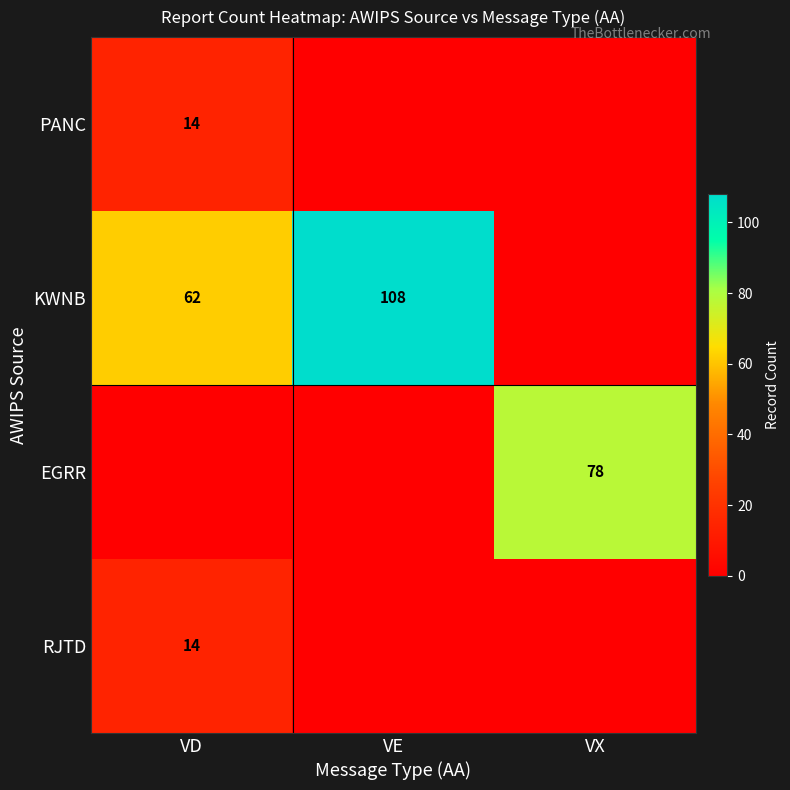

What is the sum of the KWNB values at VE and VD?

170